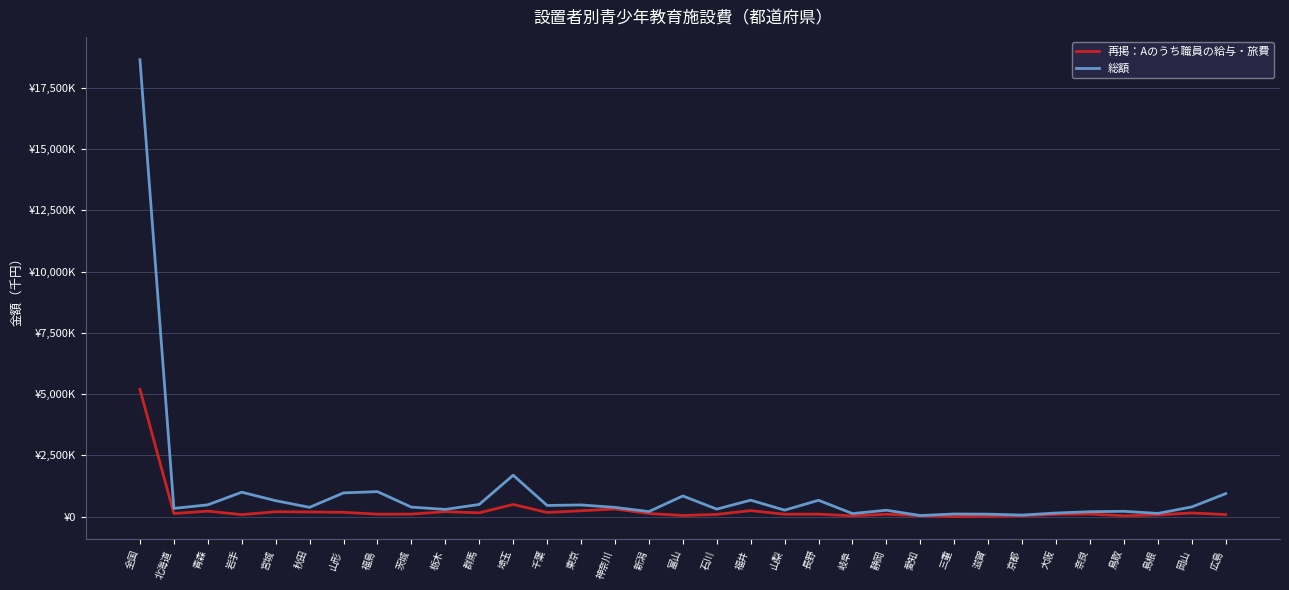

In 総額, how many points are lower than both neighbors (excluding endpoints)?

11